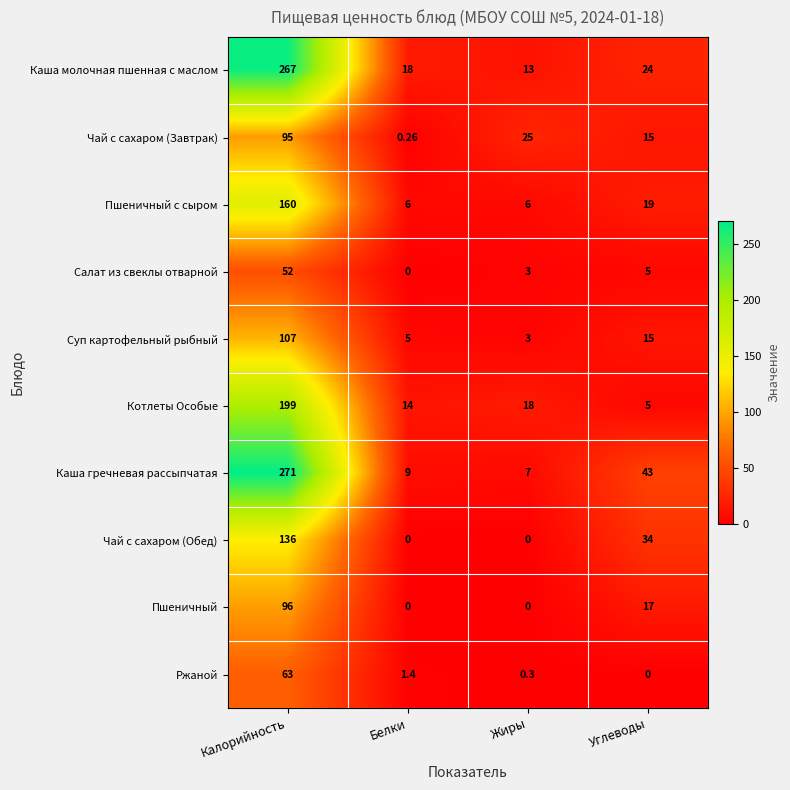

Which series has the largest total across all categories?

Каша гречневая рассыпчатая